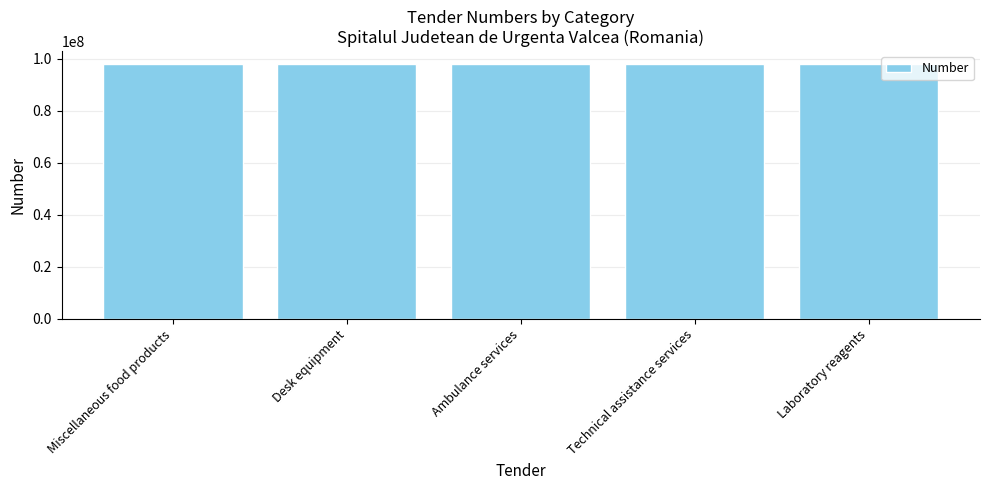

What is the minimum value shown in the chart?

98068762